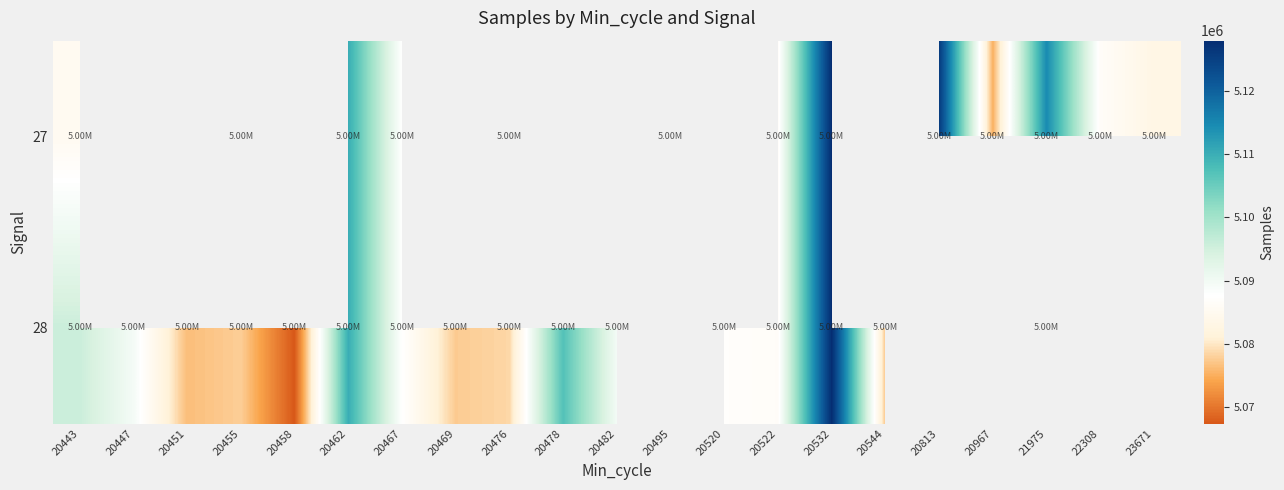

Between 22308 and 21975, which is larger?

21975